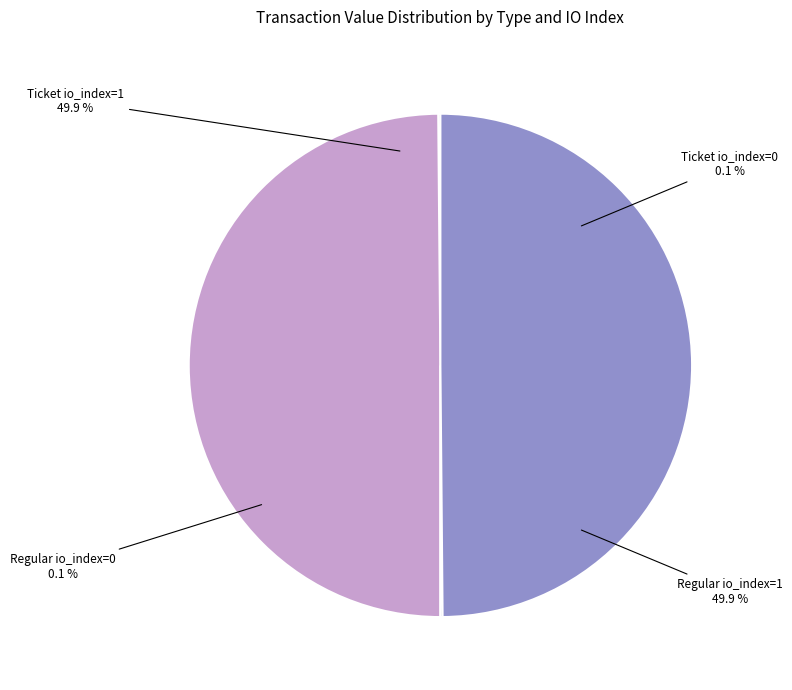

To the nearest percent, what is the difference between the Ticket io_index=0 and Ticket io_index=1 slice percentages?

50%